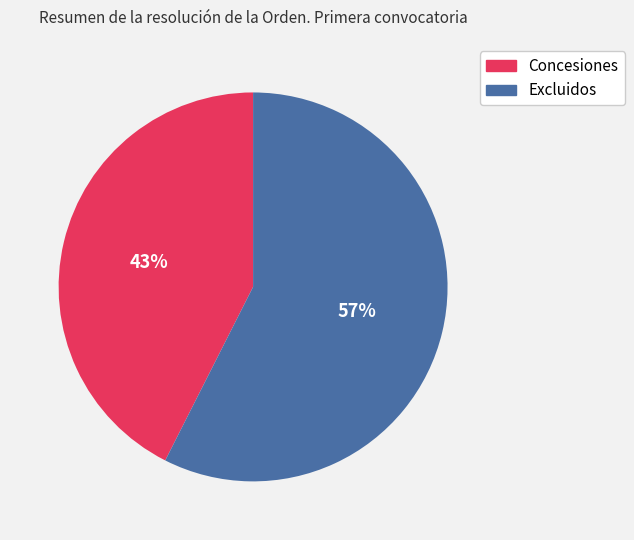

Is the sum of Concesiones and Excluidos greater than half?

Yes